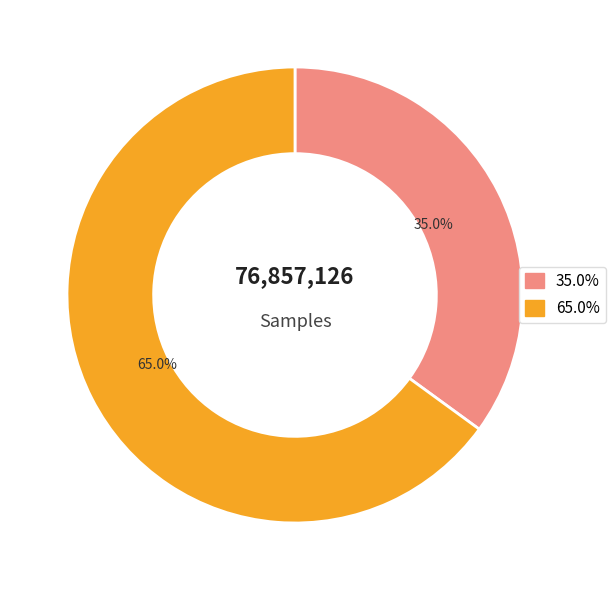

How many slices are in this pie chart?

2